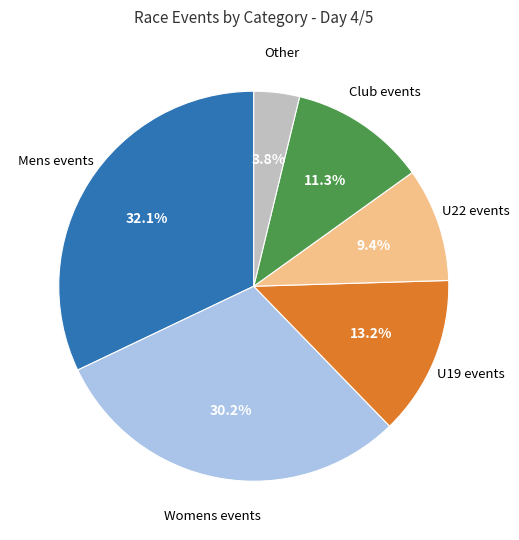

Does any single category account for the majority?

No